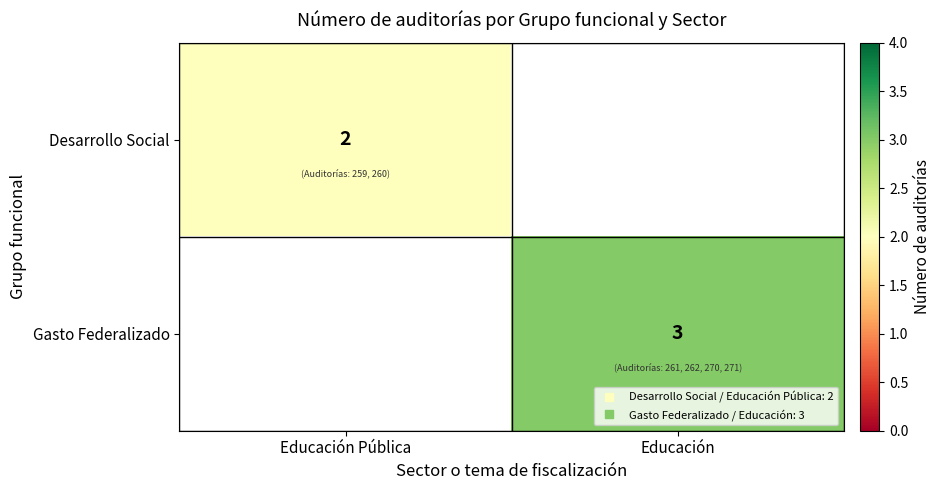

List the series in order of their peak value, highest first.

Gasto Federalizado, Desarrollo Social